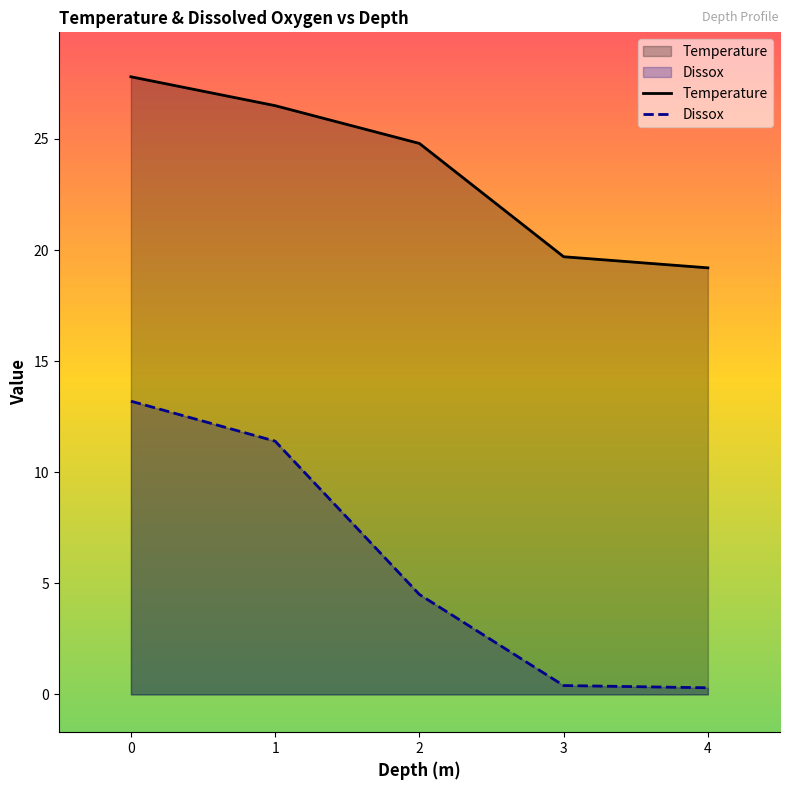

List the labels in order of Dissox value, largest first.

0, 1, 2, 3, 4